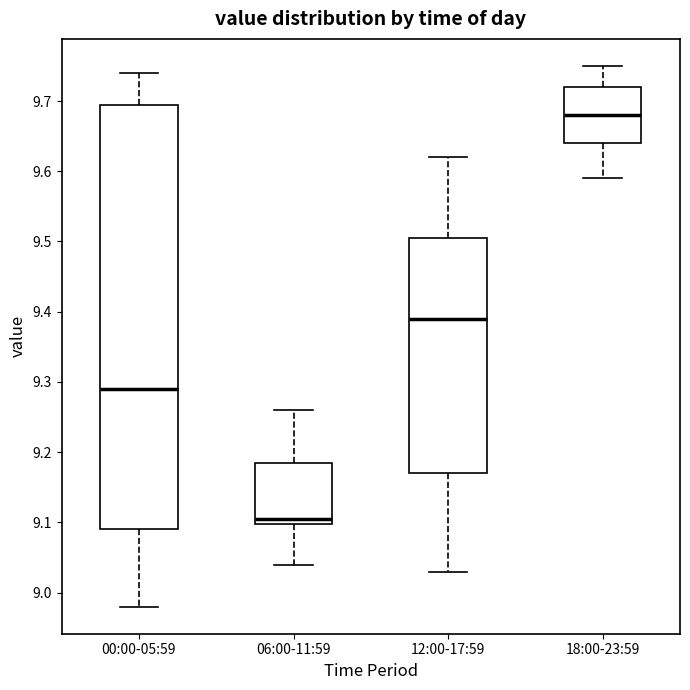

Reading left to right, transcribe this box plot: for each box, give where its median line is, the range the box spans, and where its two whiskers end, as read against the y-axis. The values are not printed on the chart, so give them approximately, as read against the axis.

00:00-05:59: median 9.29, box 9.09 to 9.70, whiskers 8.98 to 9.74
06:00-11:59: median 9.11, box 9.10 to 9.19, whiskers 9.04 to 9.26
12:00-17:59: median 9.39, box 9.17 to 9.51, whiskers 9.03 to 9.62
18:00-23:59: median 9.68, box 9.64 to 9.72, whiskers 9.59 to 9.75